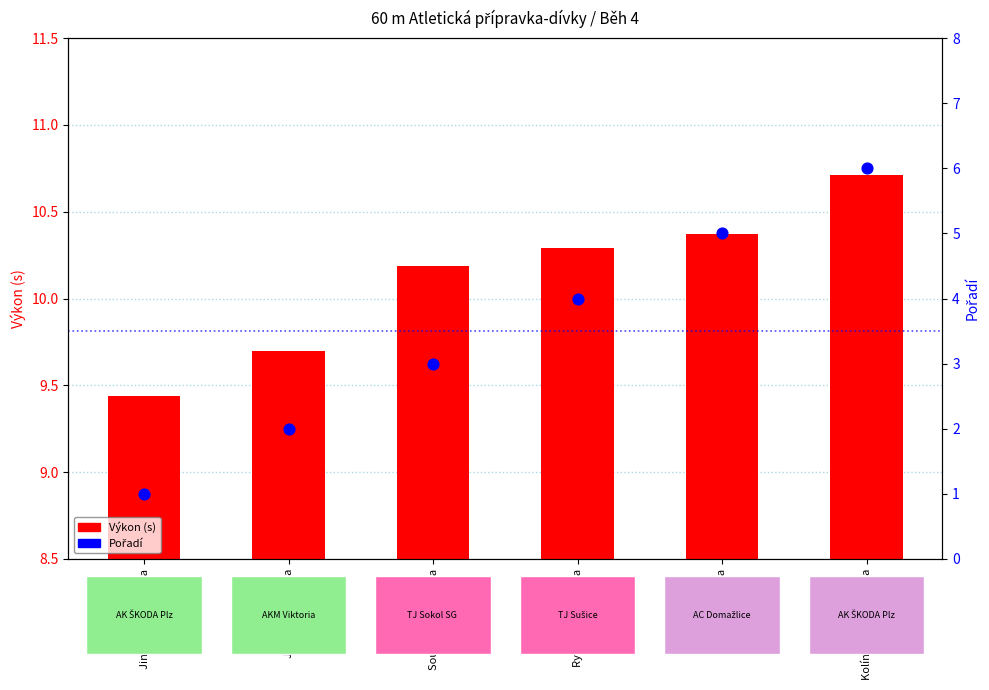

At how many categories does at least one series exceed 10?

4